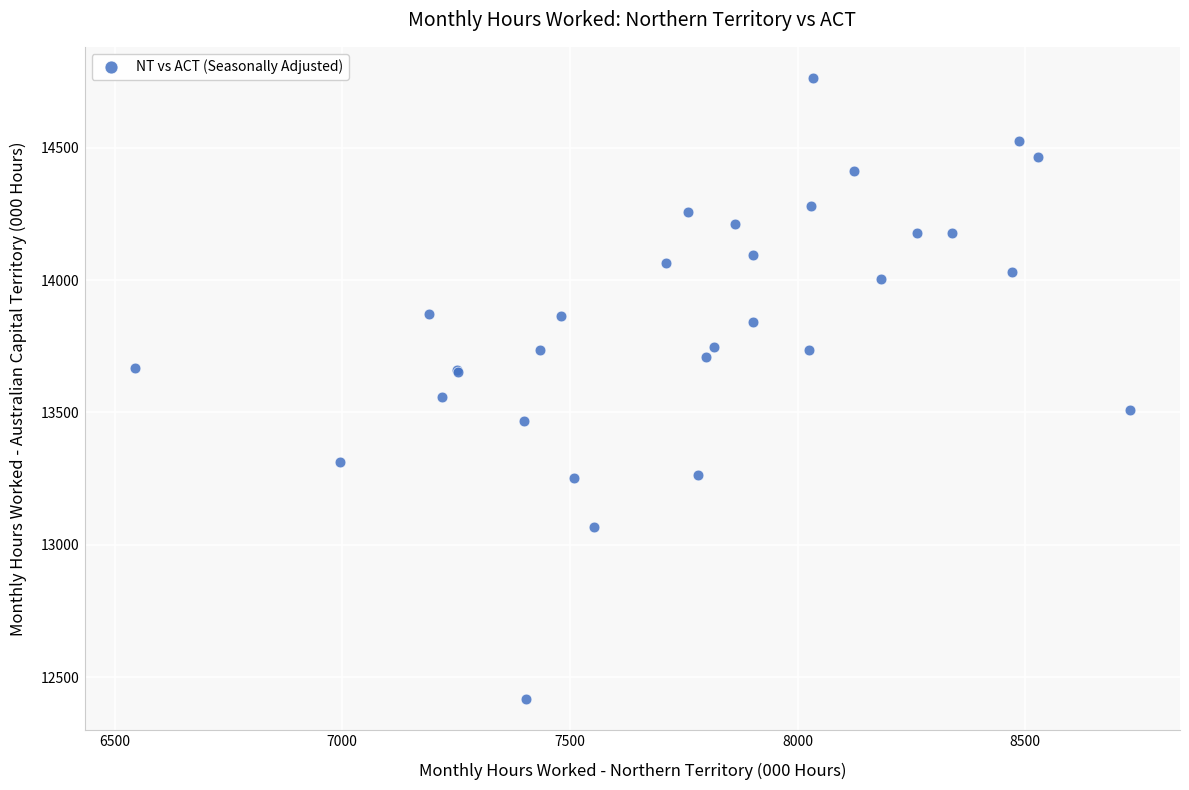

What Y value in the scatter plot is closest to 13590?

13558.6